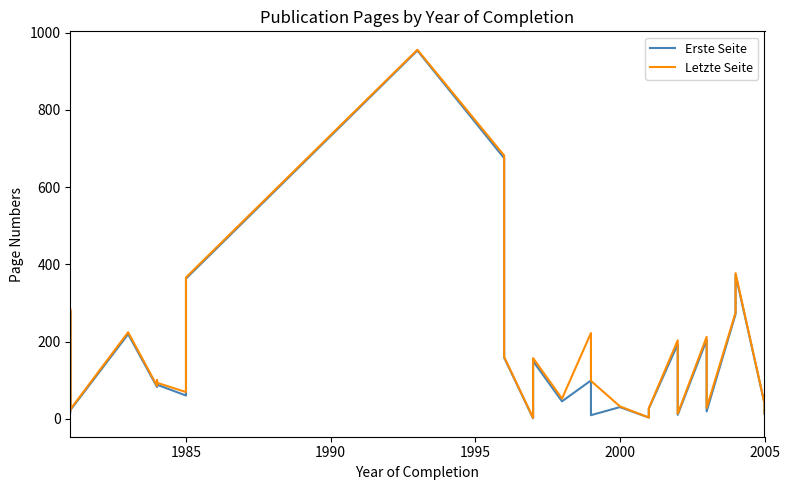

True or false: Letzte Seite and Erste Seite cross at least once.

False